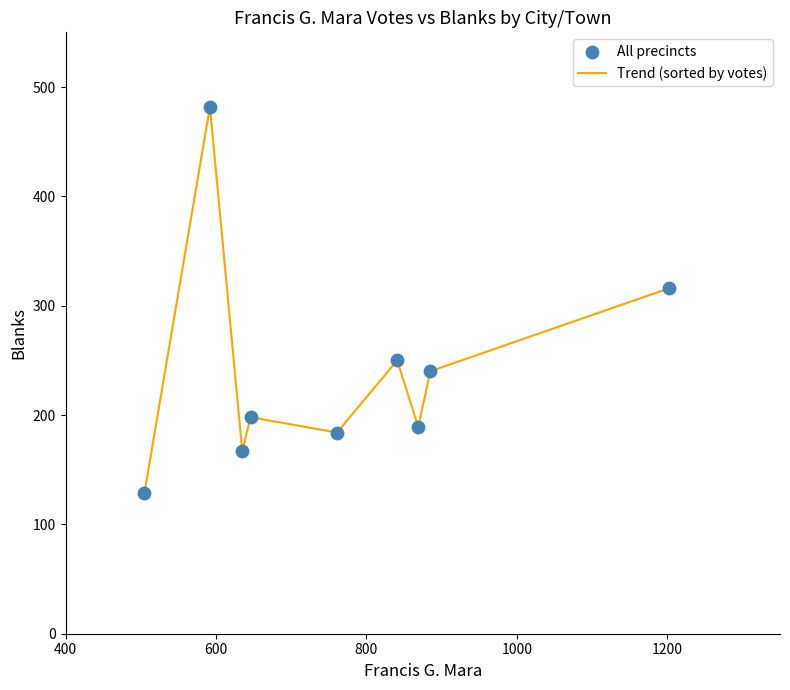

What is the smallest value displayed?

129